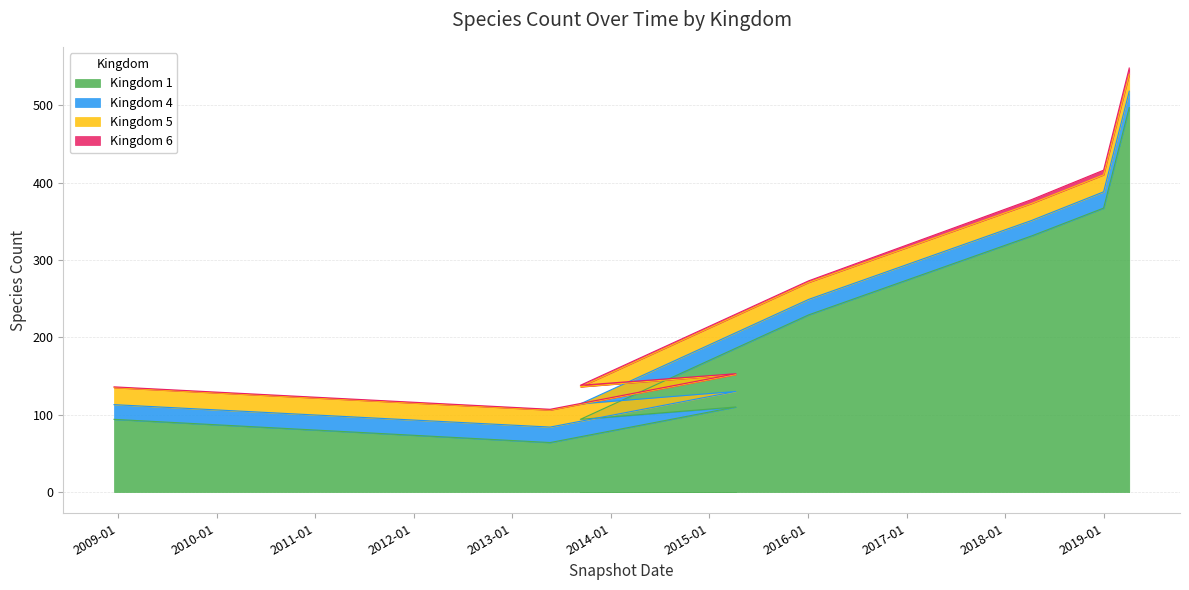

Is it true that 6 equals 1 at 2015-04-09?

False